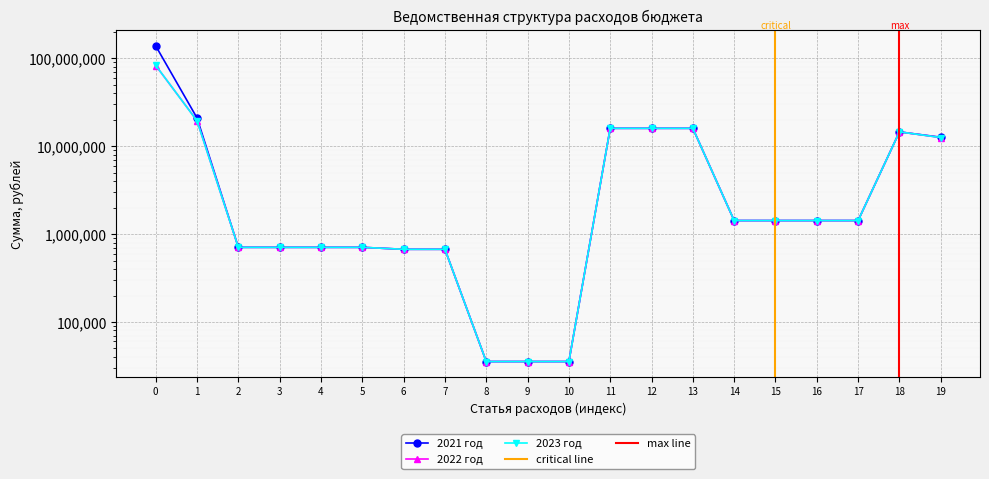

What is the difference between the maximum and minimum values in the 2022 год series?

82926700.2